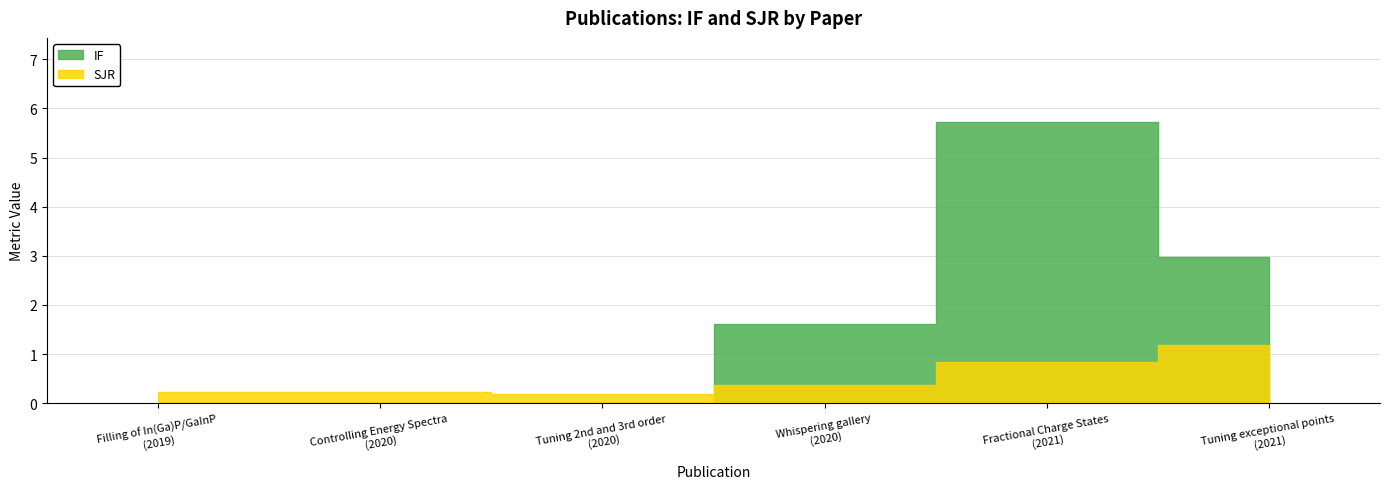

At Filling of In(Ga)P/GaInP
(2019), list the series in order from largest to smallest.

SJR, IF